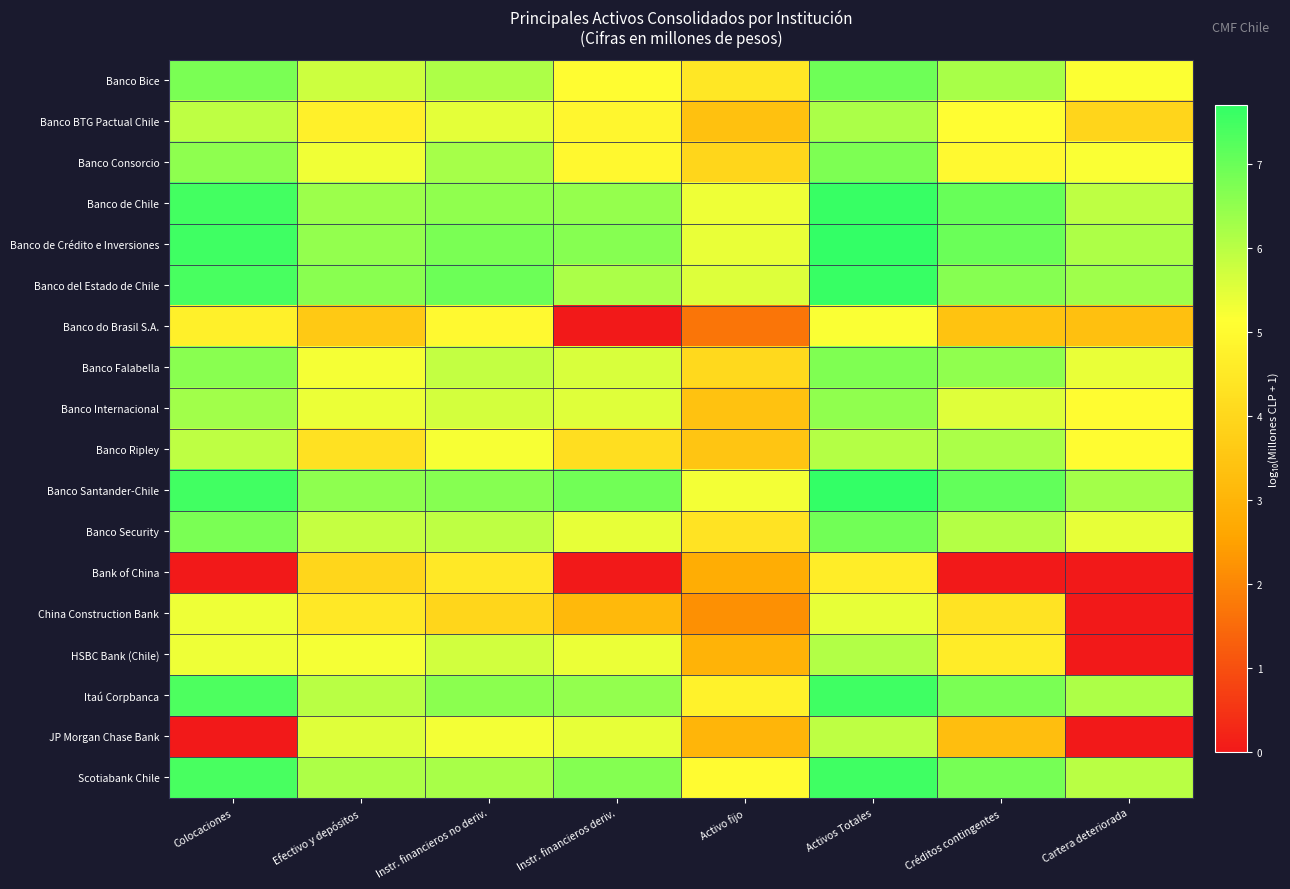

Which has a higher value, Colocaciones or Instr. financieros no deriv.?

Colocaciones